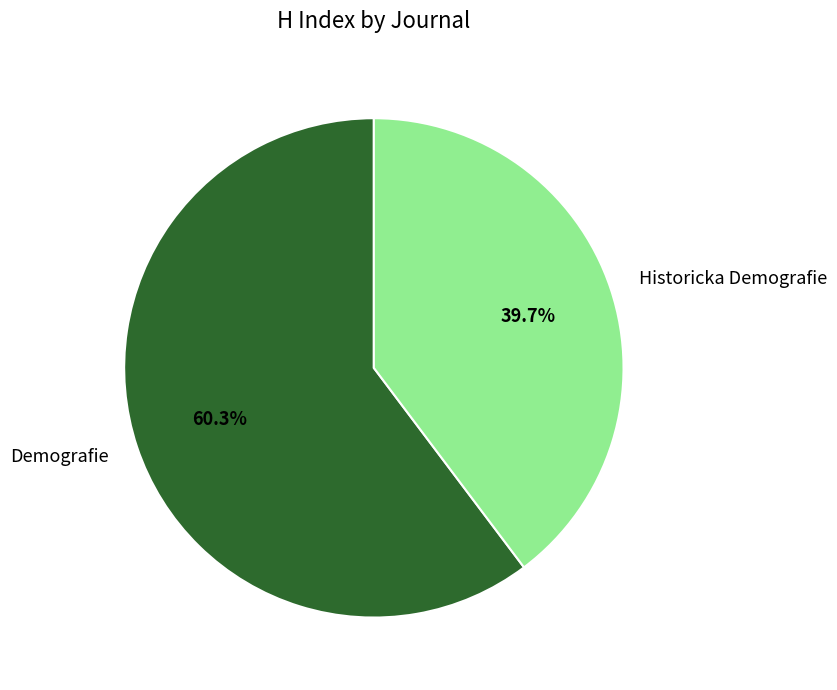

How much of the chart is everything except Historicka Demografie?

60.3%